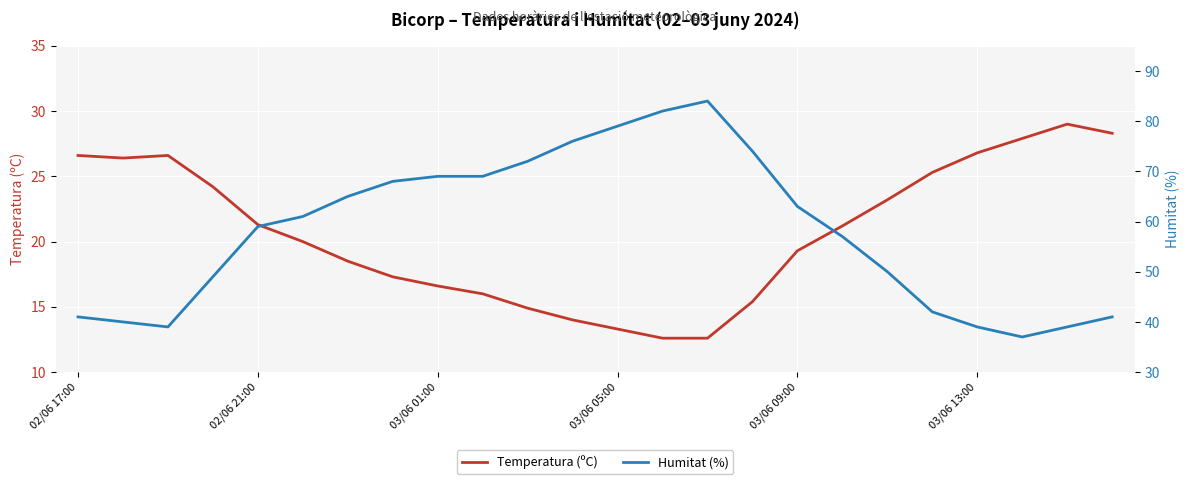

What is the minimum value shown in the chart?

12.6